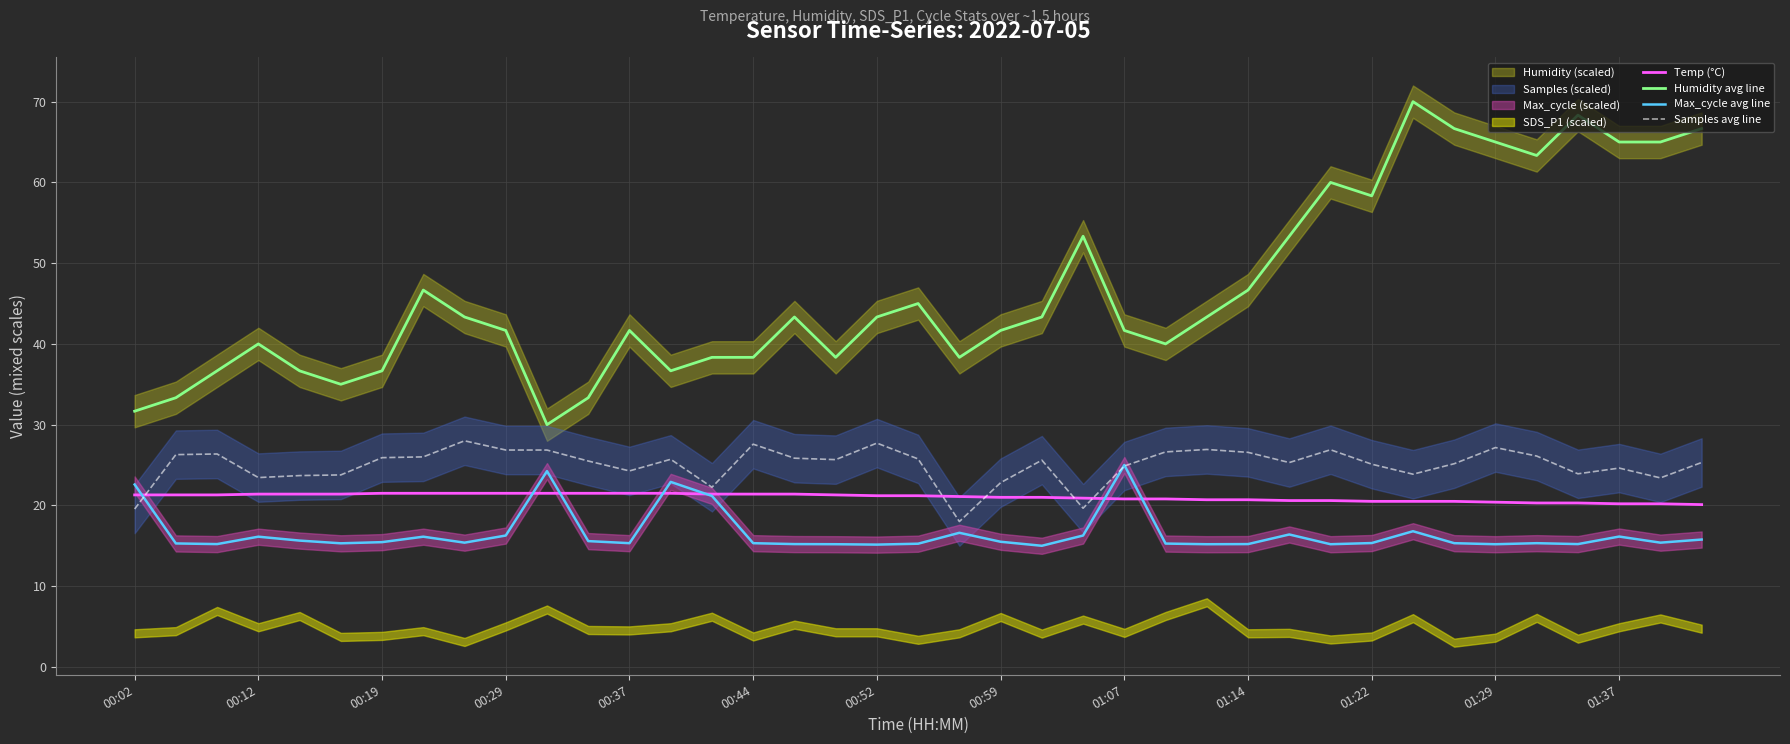

True or false: Humidity avg line has a value of 41.7 at 01:07.

True